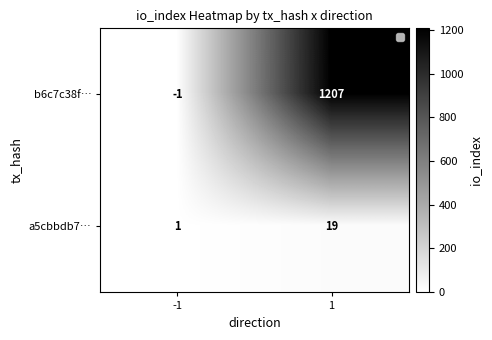

The value of b6c7c38f… at -1 is -1. True or false?

True